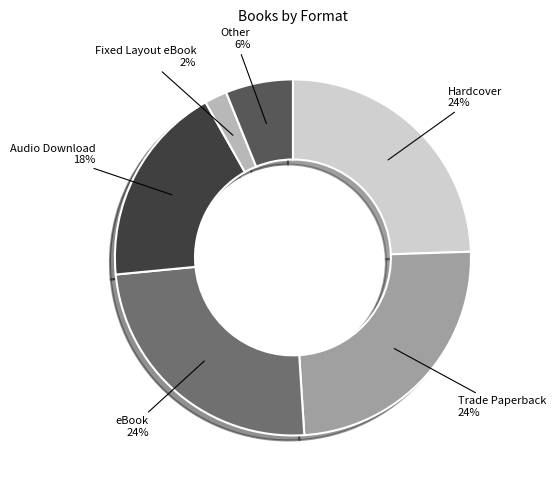

To the nearest percent, what portion does eBook represent?

24%